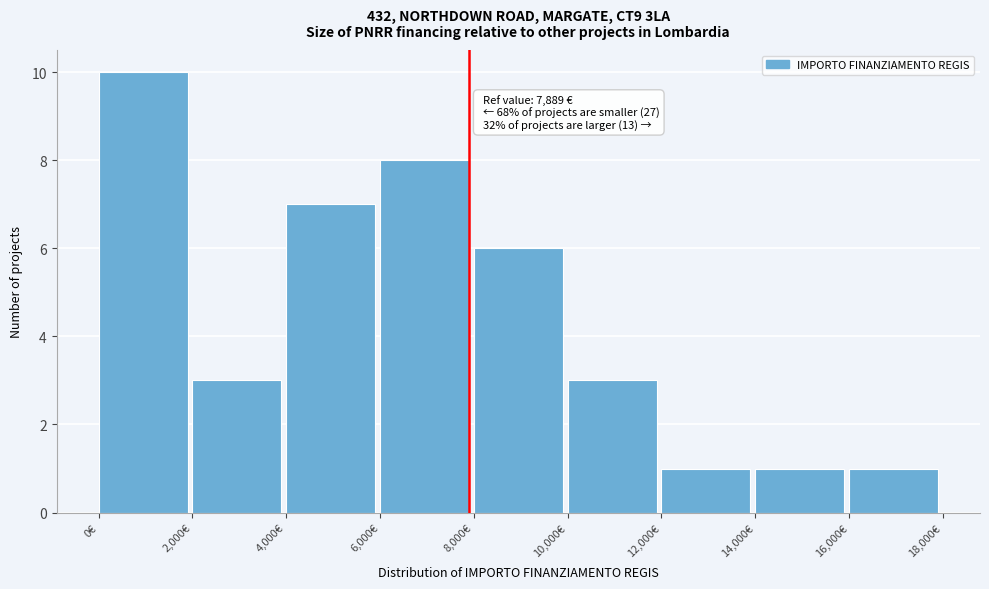

Over which range of the x-axis is the bar tallest?

0 to 2000